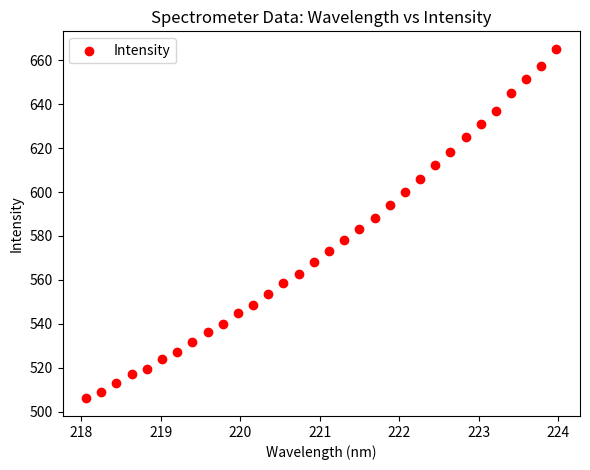

What is the range of X values (max minus min)?

5.9